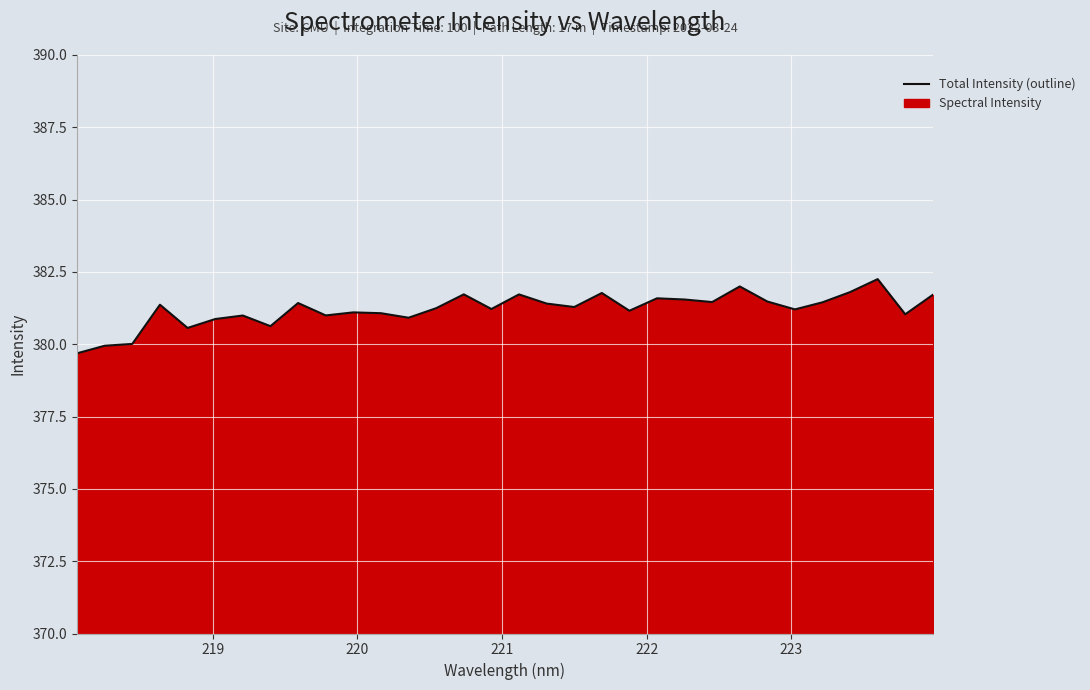

How many data points does each series have?

32